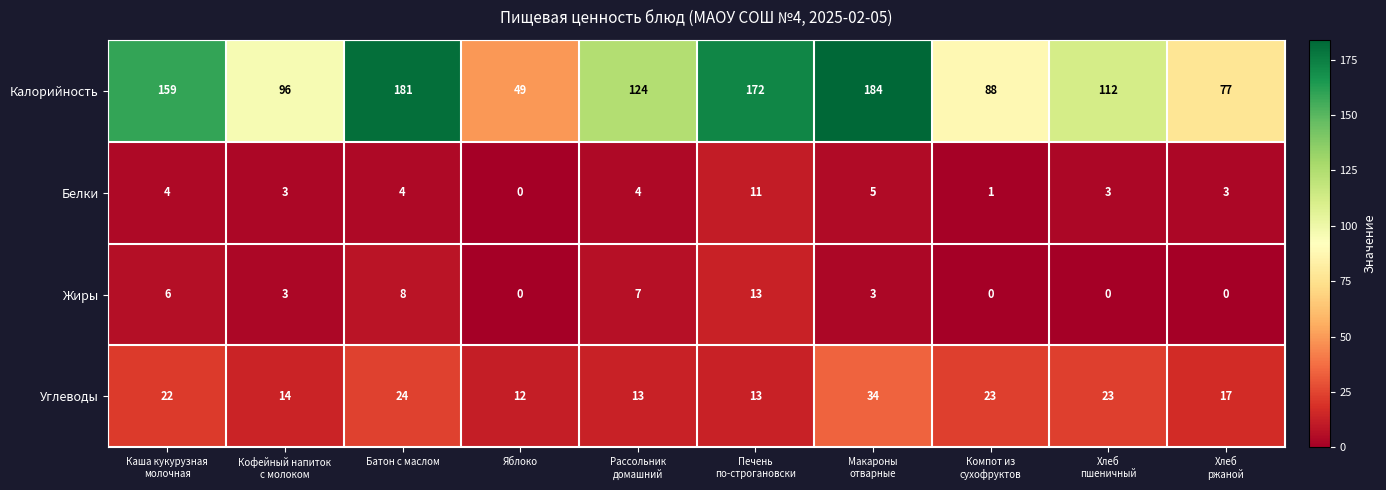

Which series changed the most between Кофейный напиток
с молоком and Печень
по-строгановски?

Калорийность